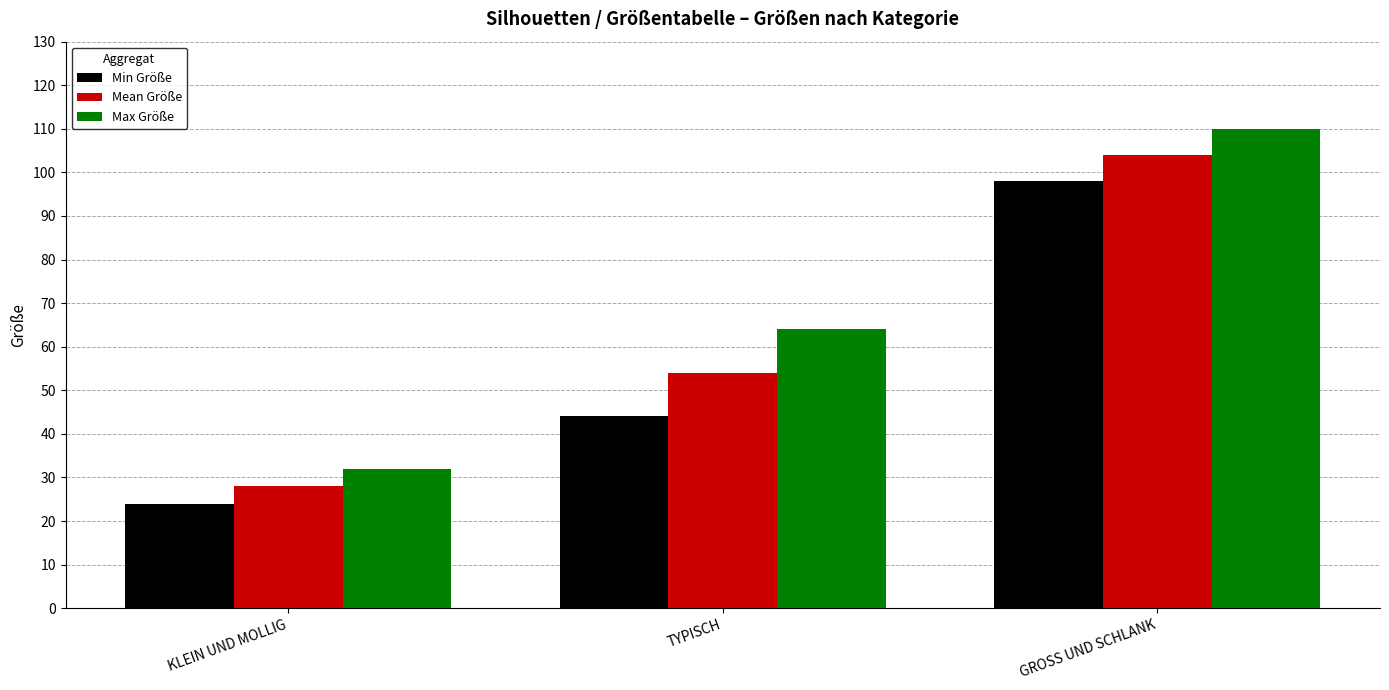

At TYPISCH, list the series in order from smallest to largest.

Min Größe, Mean Größe, Max Größe